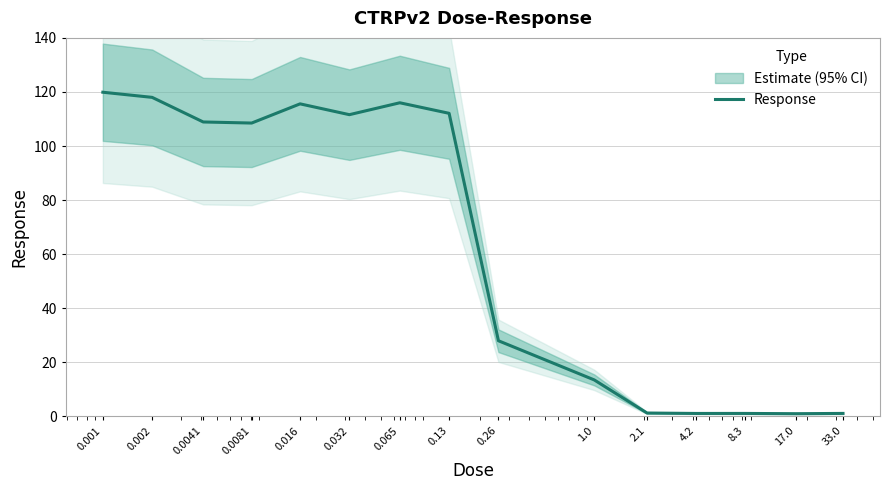

What is the ratio of the value at 0.0081 to the value at 0.002?

0.9